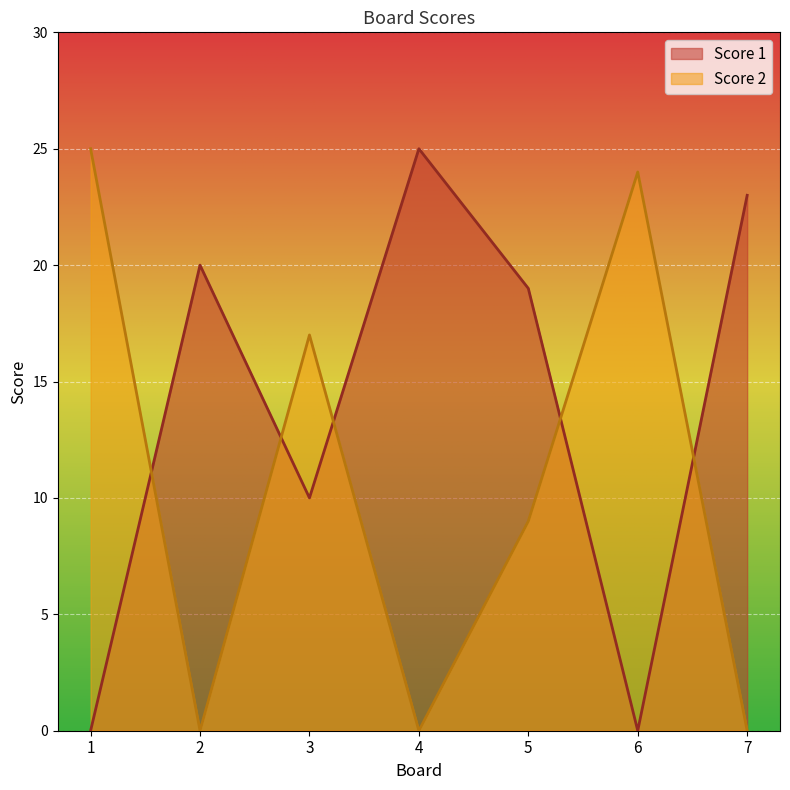

What is the difference between the highest and lowest values at 2?

20